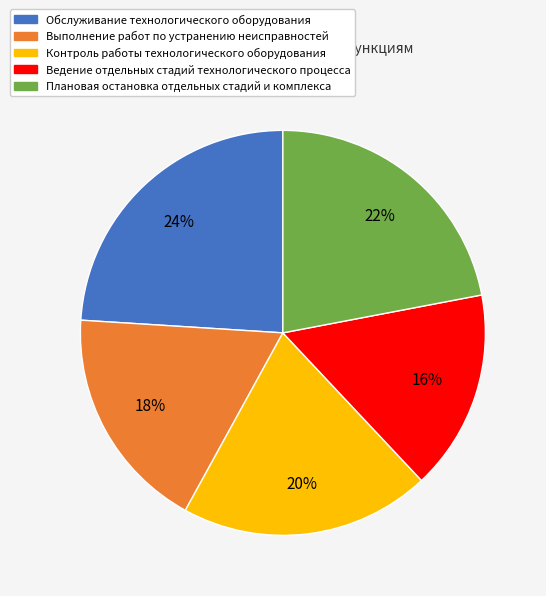

Is there any slice that represents more than half of the pie?

No